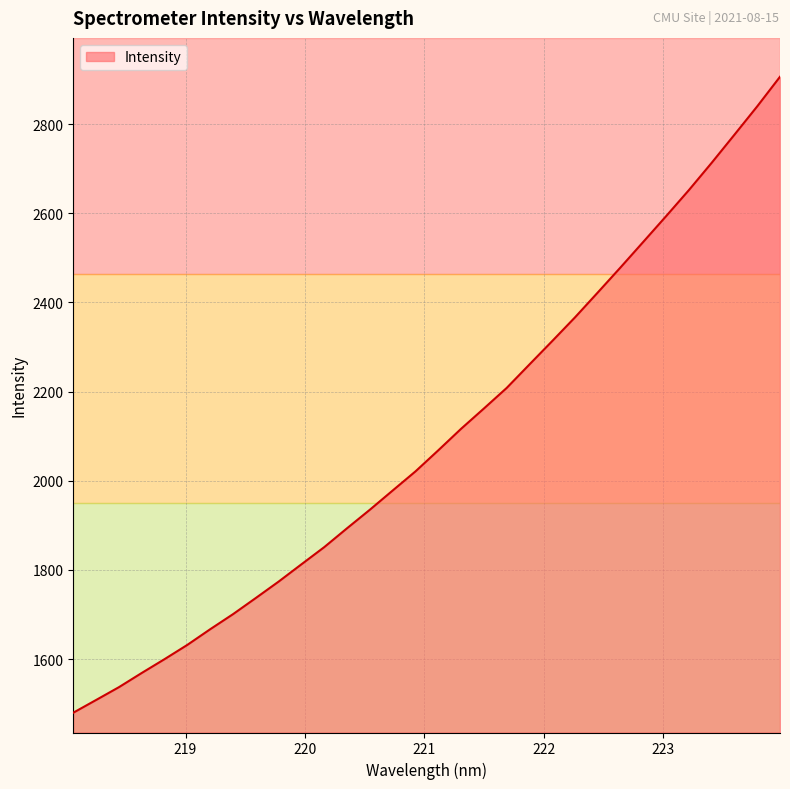

What is the maximum value shown in the chart?

2906.0